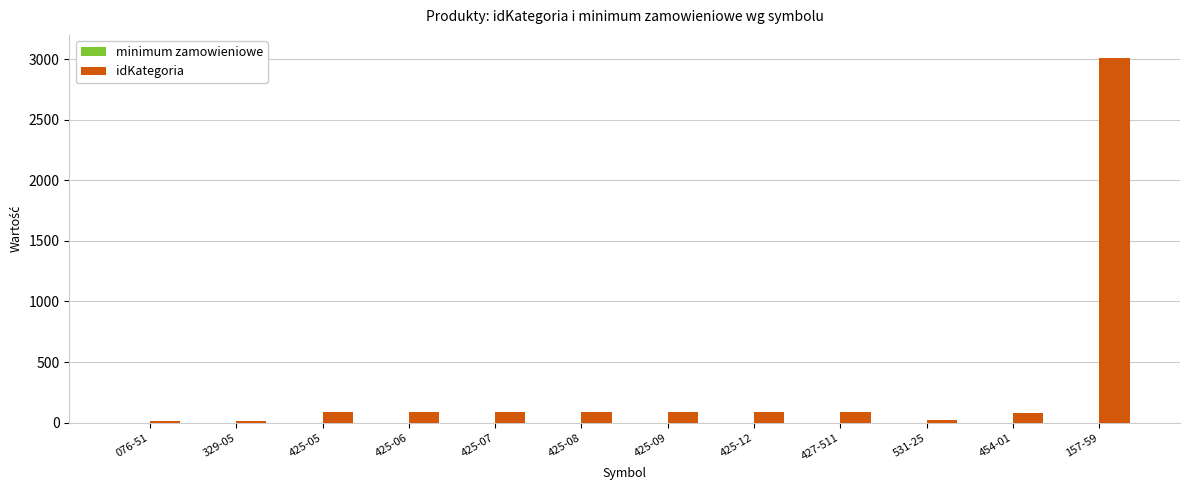

What is the total value across all series at 425-08?

91